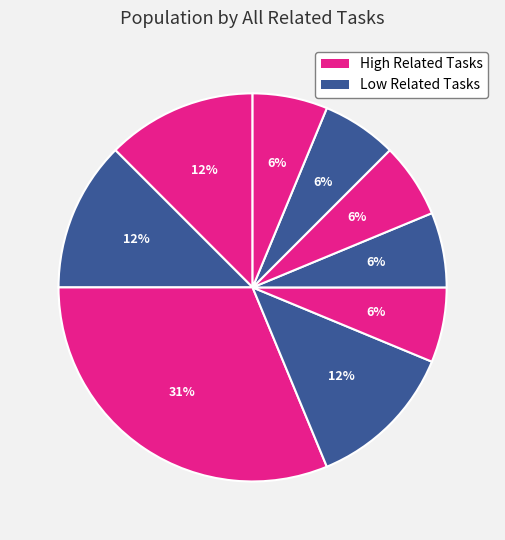

How many slices are in this pie chart?

9